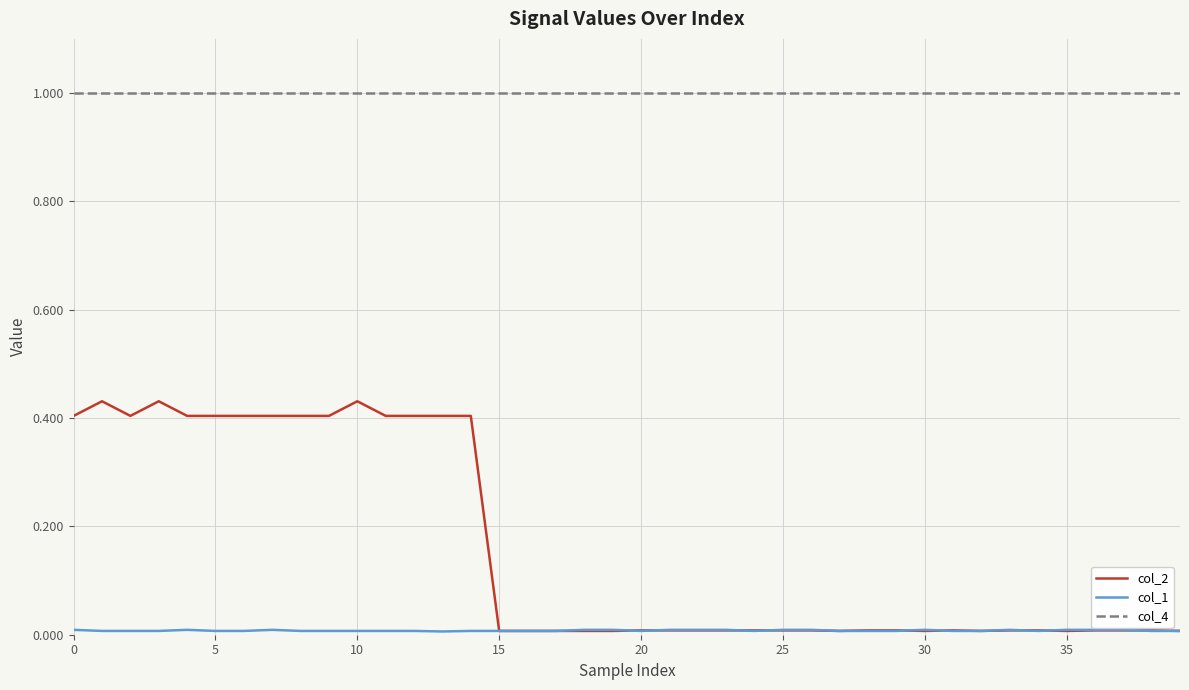

True or false: col_4 and col_2 cross at least once.

False